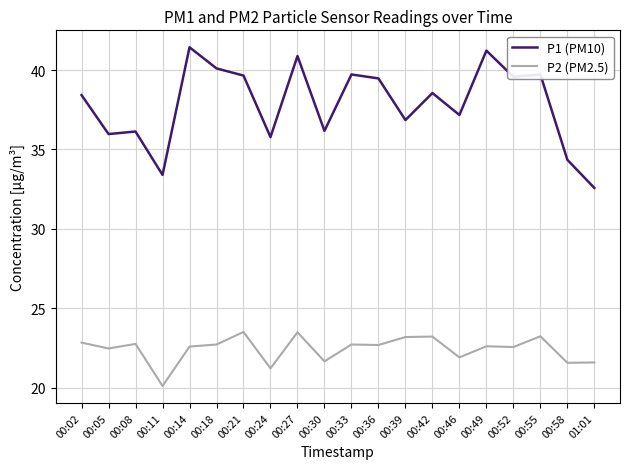

Is it true that P2 (PM2.5) equals 23.2 at 00:55?

True